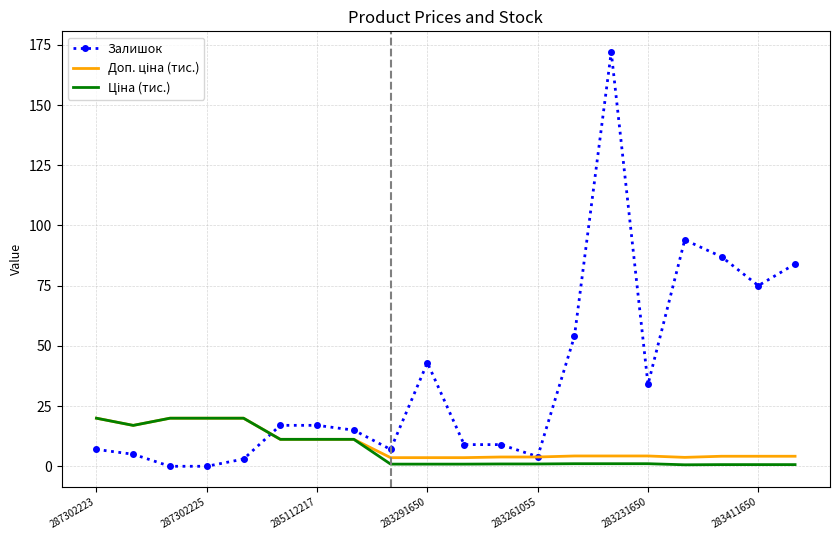

Which series has the largest total across all categories?

Залишок